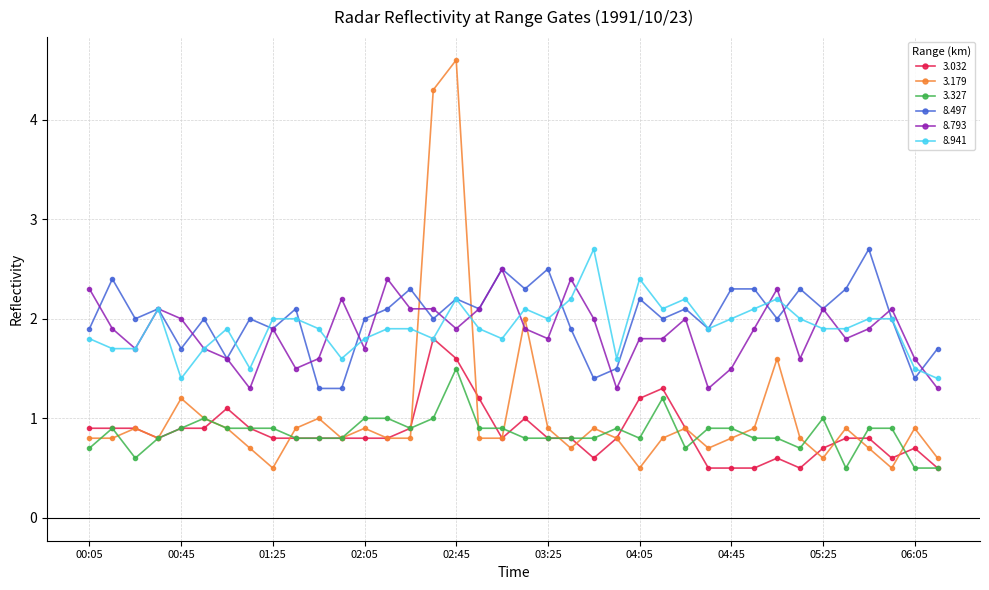

True or false: 8.497 has more than 1 interior local peaks.

True